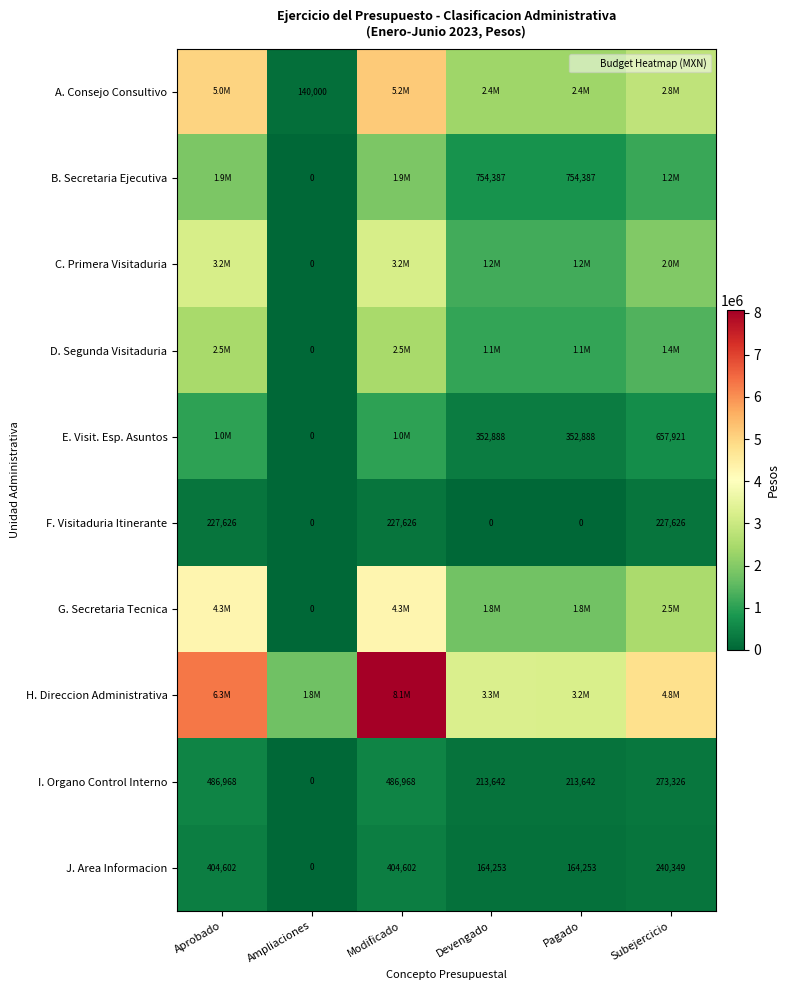

At which category is the sum across all series the highest?

Modificado